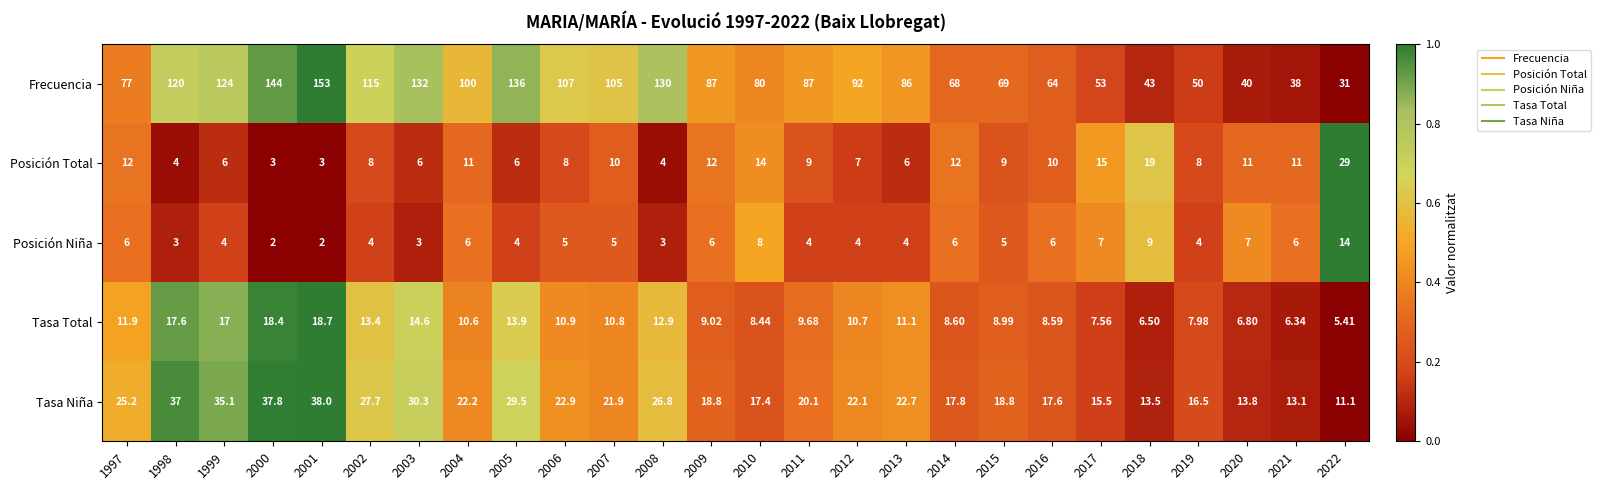

Rank the series by their maximum value, from lowest to highest.

Posición Niña, Tasa Total, Posición Total, Tasa Niña, Frecuencia